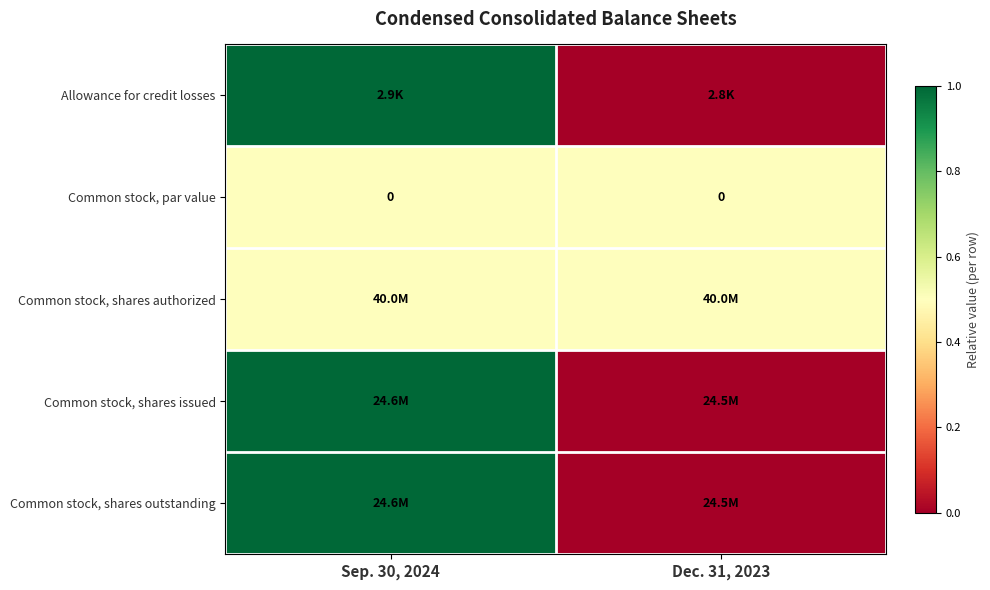

Between Sep. 30, 2024 and Dec. 31, 2023, which is larger?

Sep. 30, 2024